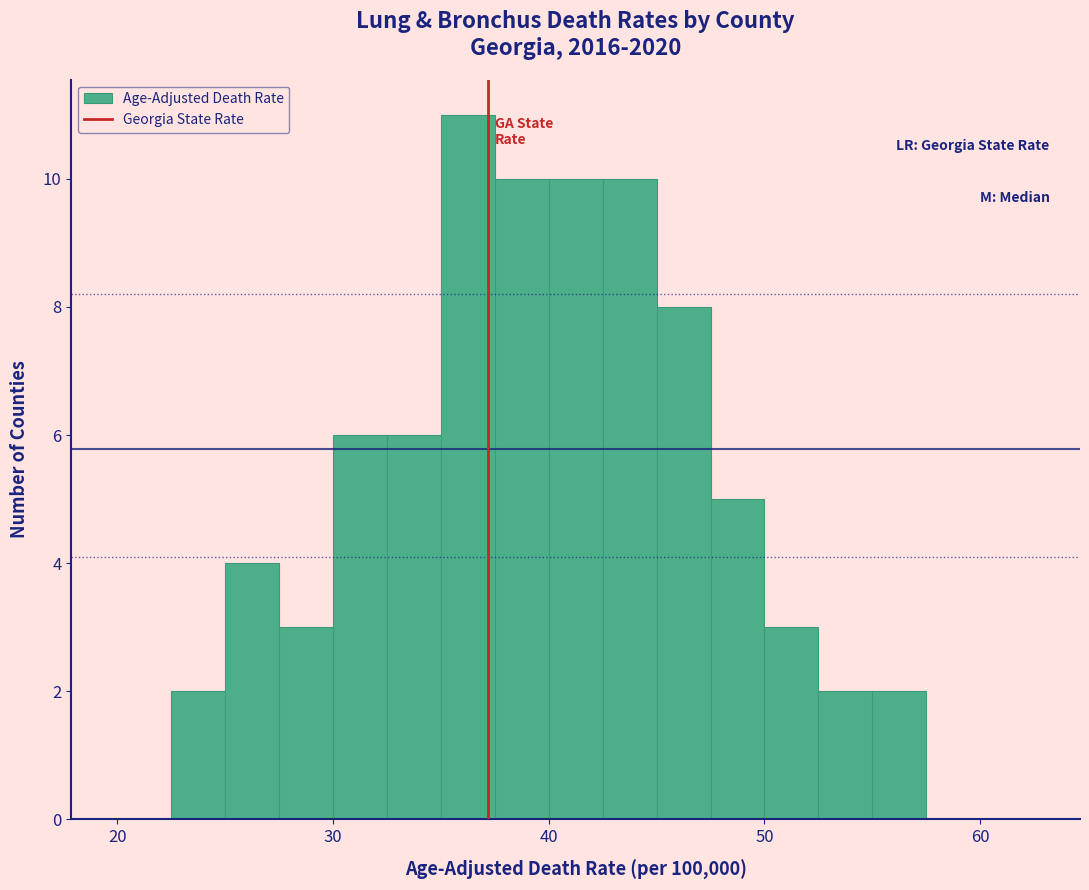

Around what value on the x-axis is the tallest bar? Give the approximate position of its centre, as read against the axis.

36